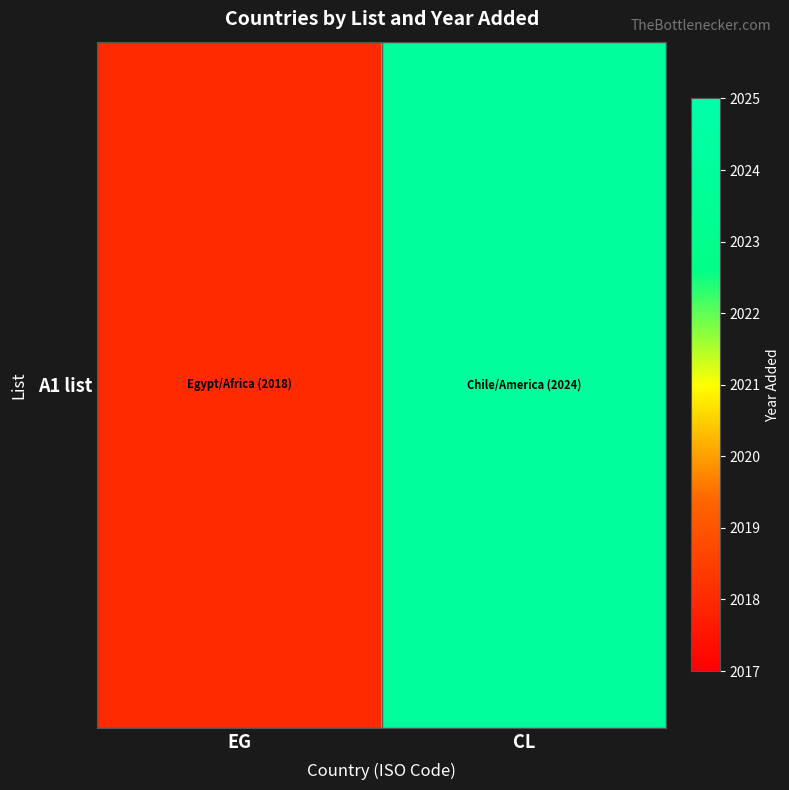

Where is the data nearest to the value 2021?

EG